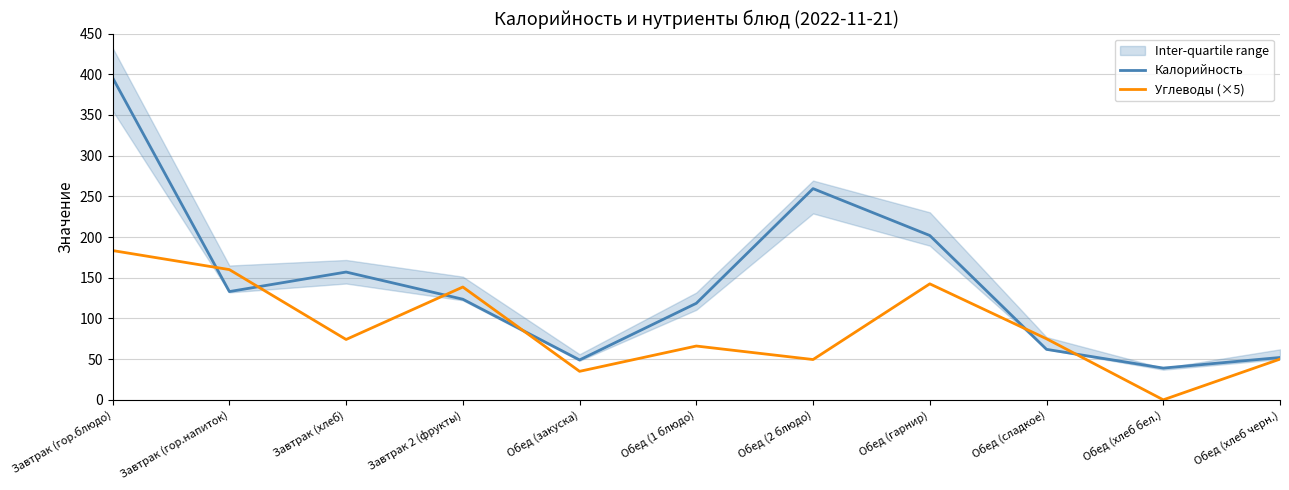

True or false: Углеводы (×5) has more than 0 points higher than both neighbors.

True